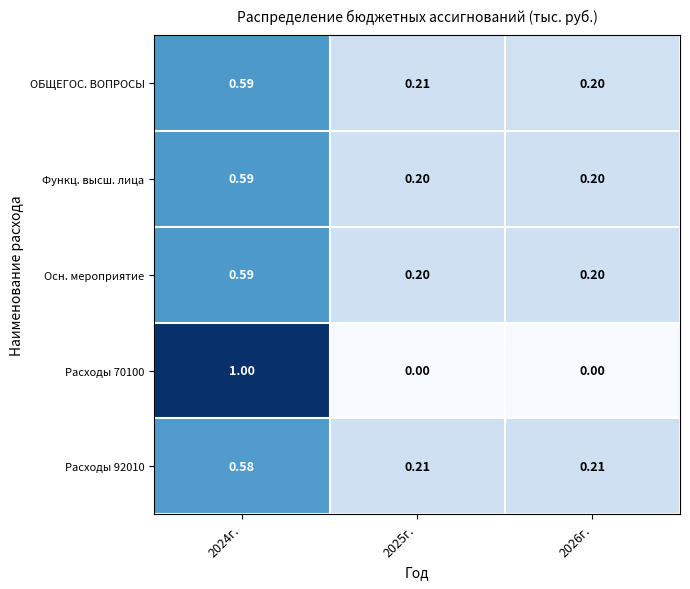

Is the value of Расходы 70100 at 2025г. greater than the value of Расходы 92010 at 2024г.?

No